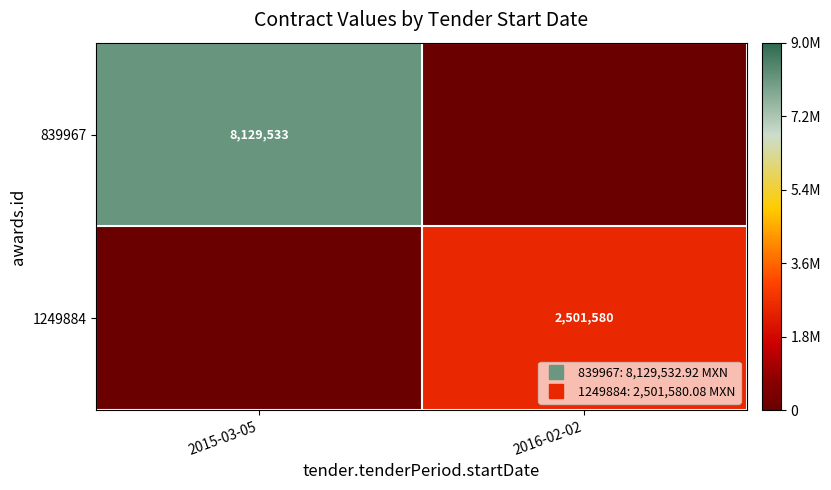

What is the average value of the 1249884 series?

1250790.0